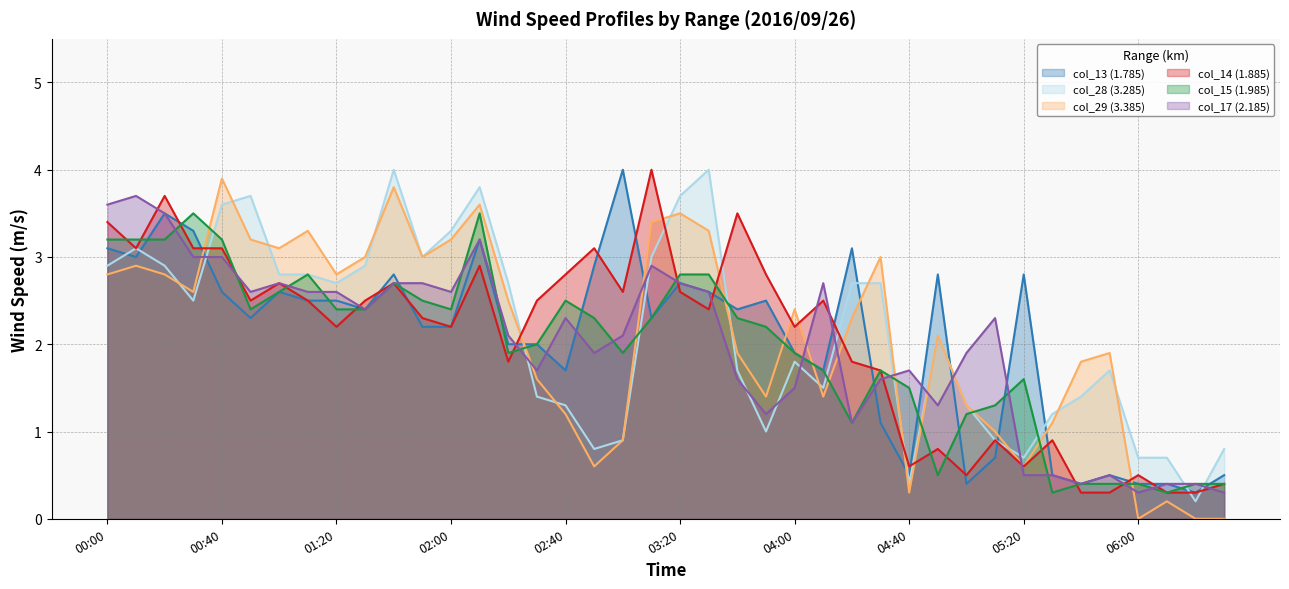

What is the difference between the col_15 (1.985) values at 03:20 and 00:00?

0.4